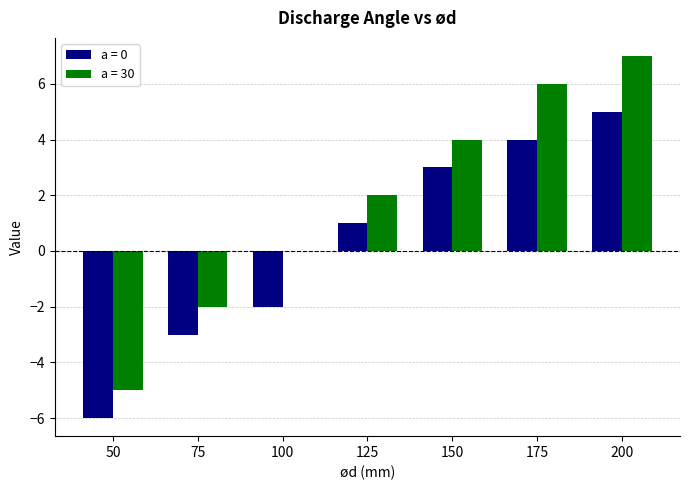

What is the spread (max minus min) of values at 100?

2